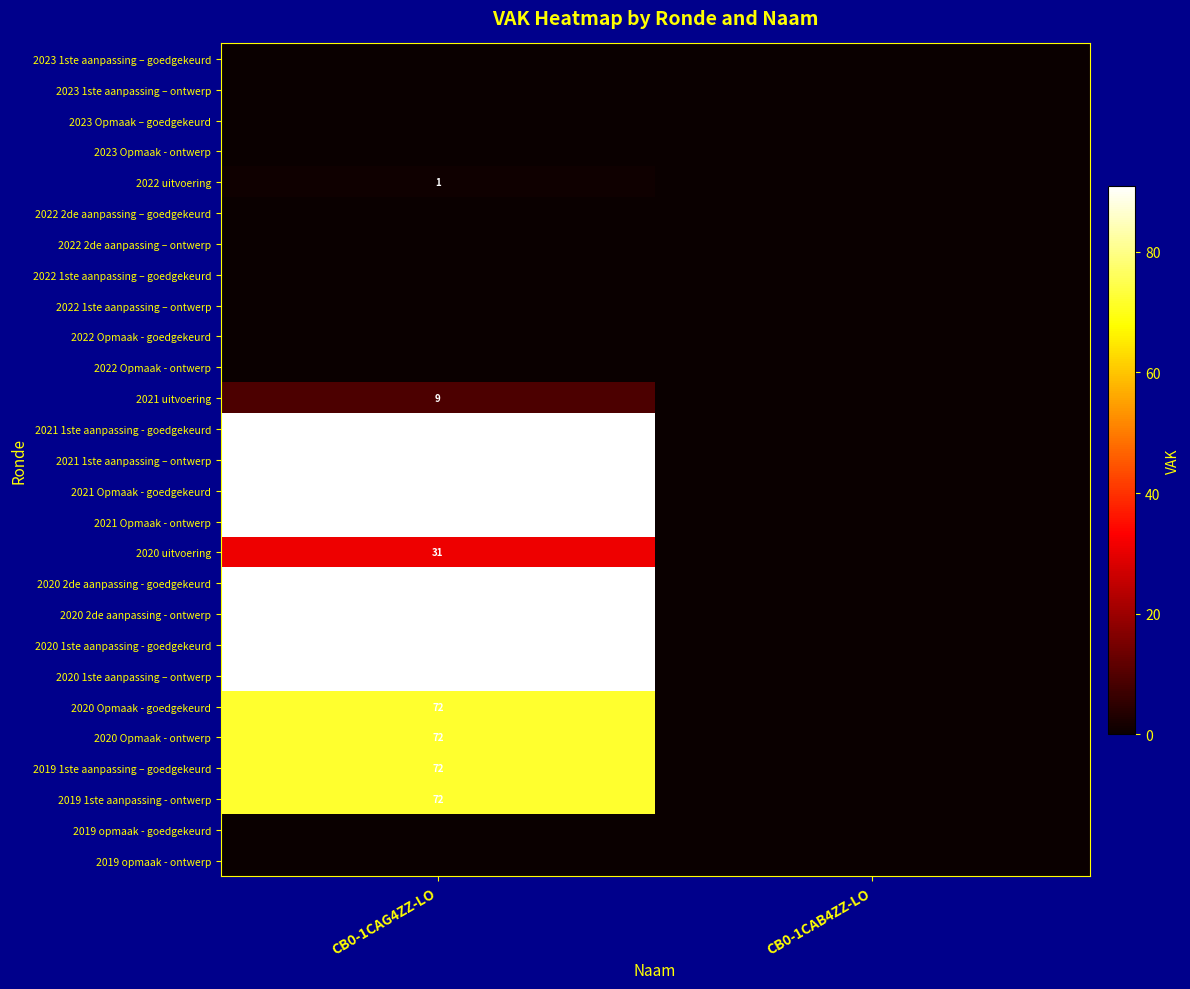

Which label corresponds to the smallest value in the chart?

CB0-1CAG4ZZ-LO